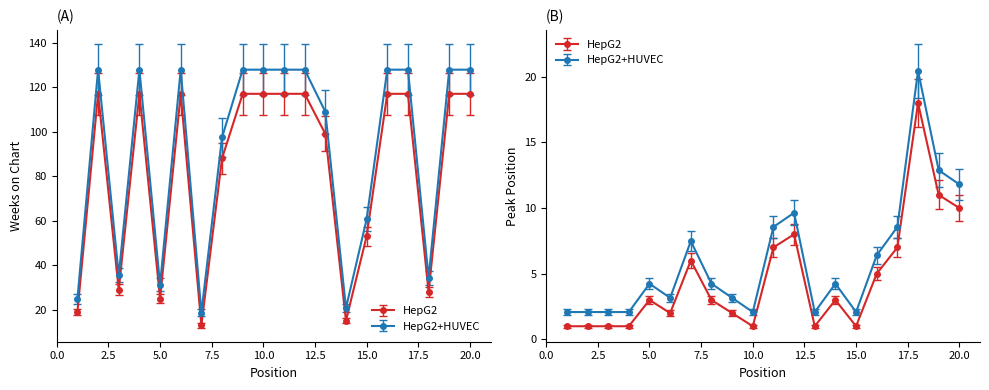

At which category does Peak Position reach its first local peak?

5